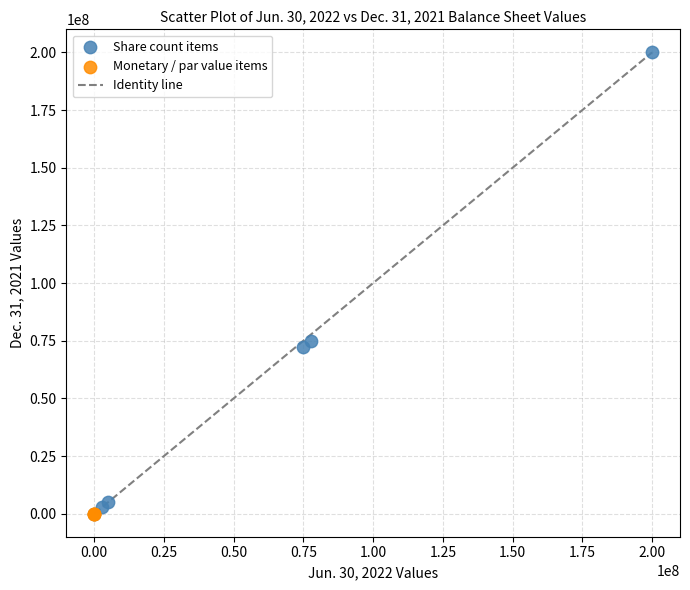

Which series contains the highest Y value?

Share count items